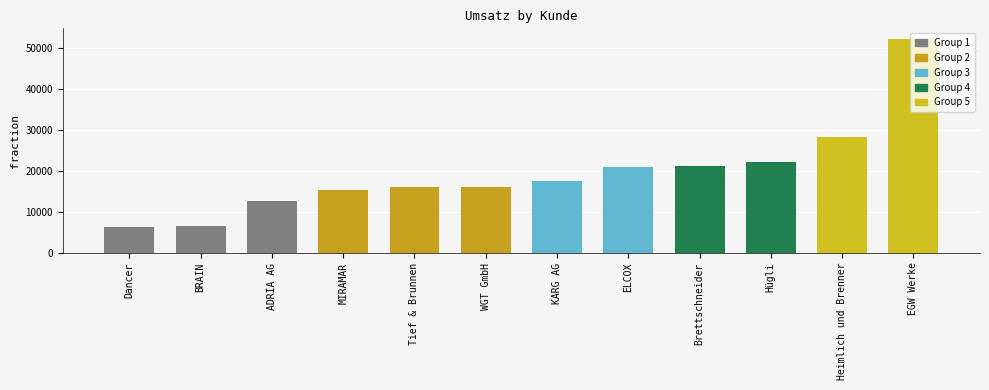

What is the value of the 12th bar from the left?

52169